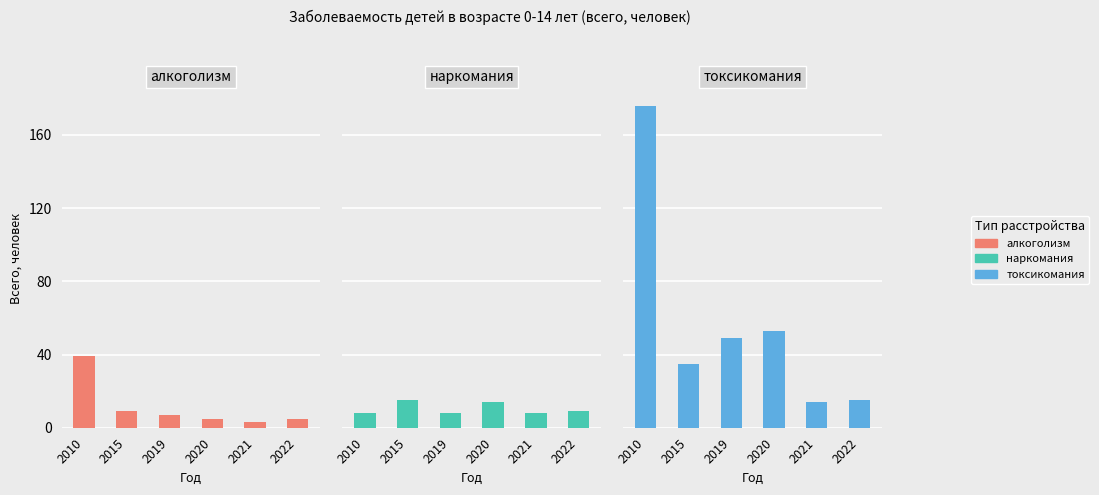

Between 2015 and 2020, which series saw the biggest shift?

токсикомания